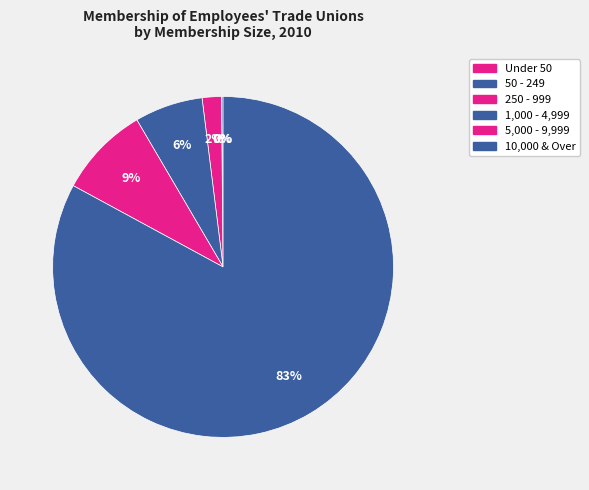

Which category accounts for the majority?

10,000 & Over